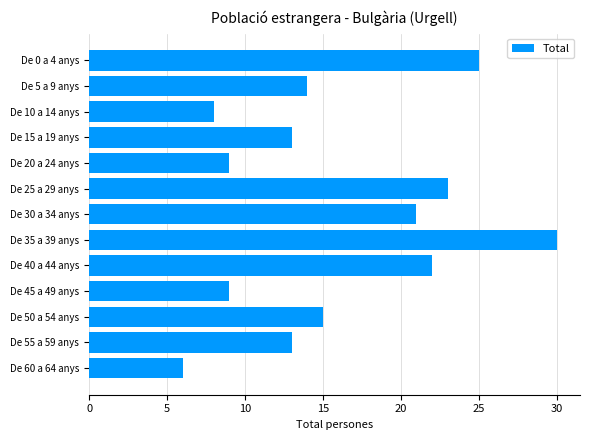

What is the change in value from De 25 a 29 anys to De 45 a 49 anys?

-14